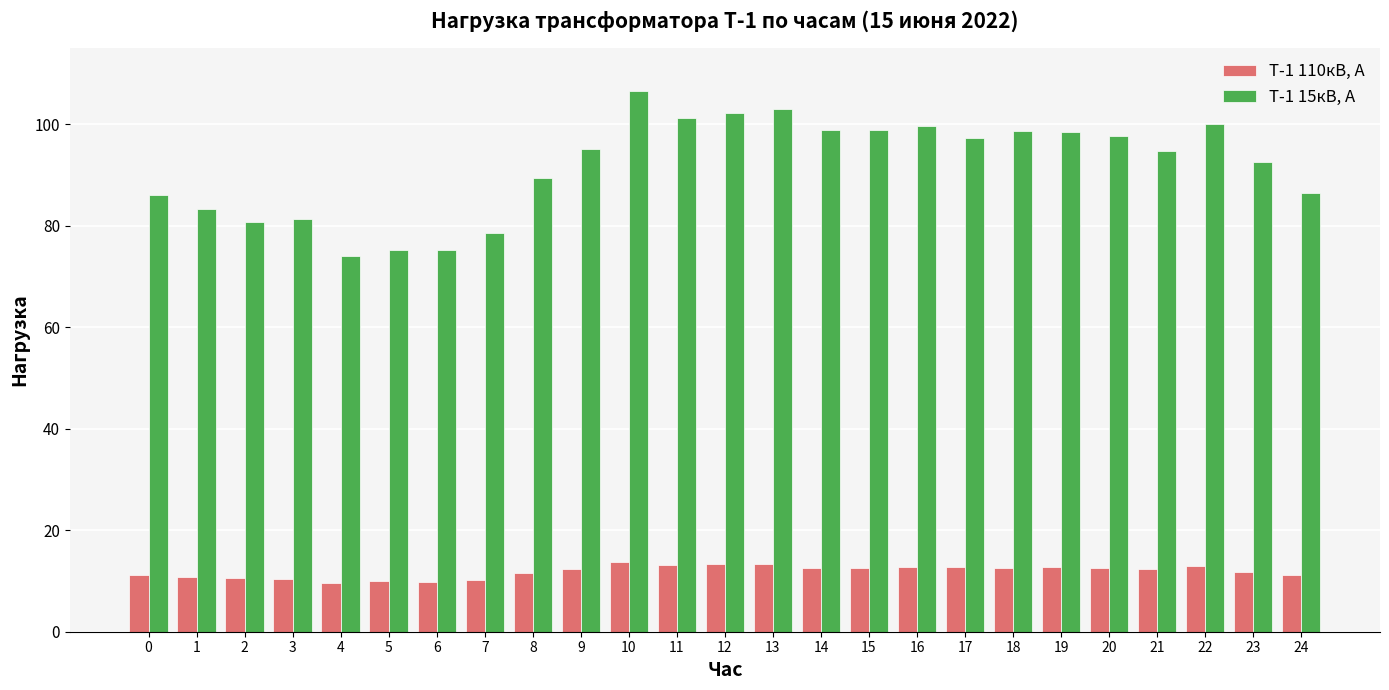

Count the number of data series in this chart.

2